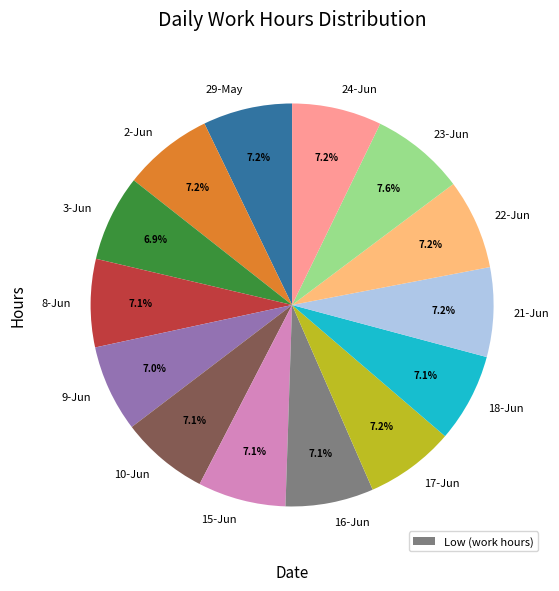

Approximately how many times larger is the value at 3-Jun compared to 23-Jun?

0.9